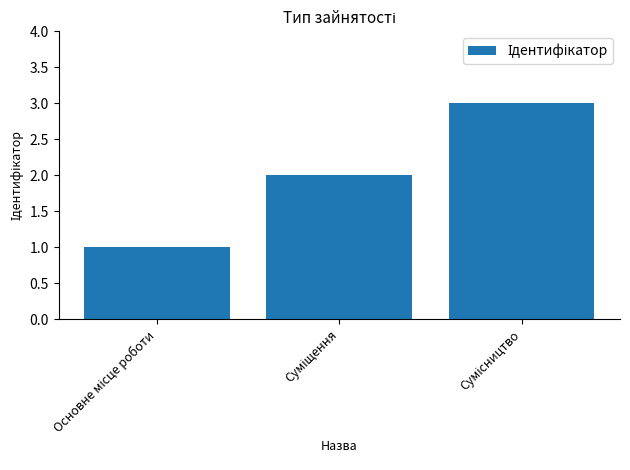

What is the maximum value shown in the chart?

3